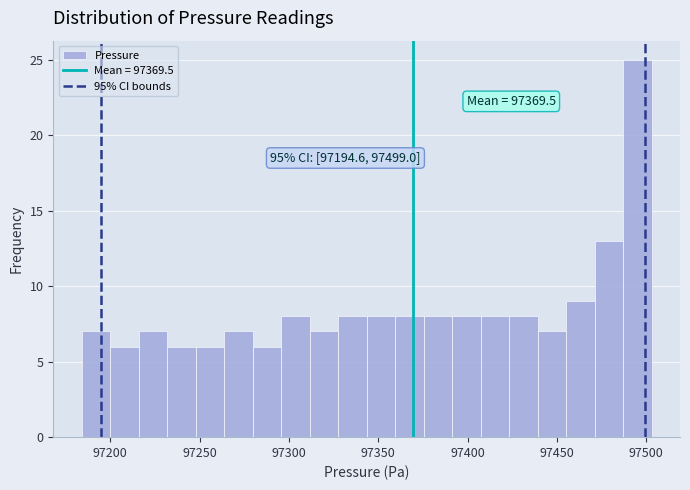

Read against the x-axis, roughly where is the centre of the tallest bar?

97495